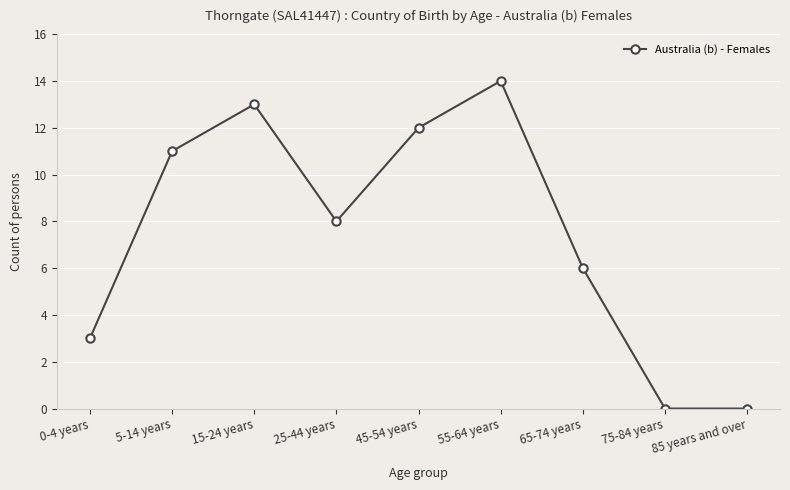

Reading left to right, list all the values displayed in this chart.

0-4 years=3	5-14 years=11	15-24 years=13	25-44 years=8	45-54 years=12	55-64 years=14	65-74 years=6	75-84 years=0	85 years and over=0